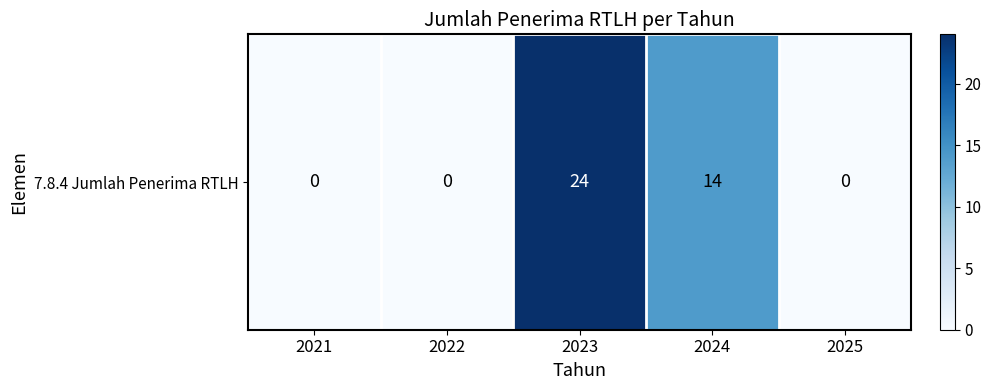

What is the difference between the maximum and minimum values?

24